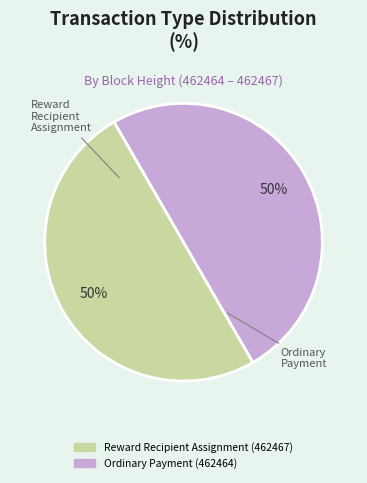

To the nearest percent, what is the difference between the Ordinary Payment (462464) and Reward Recipient Assignment (462467) slice percentages?

0%